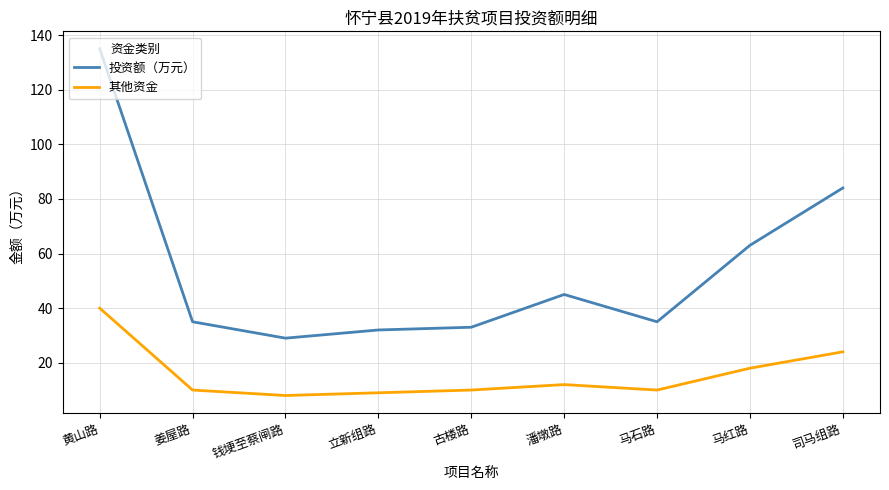

The value of 其他资金 at 马红路 is 18. True or false?

True